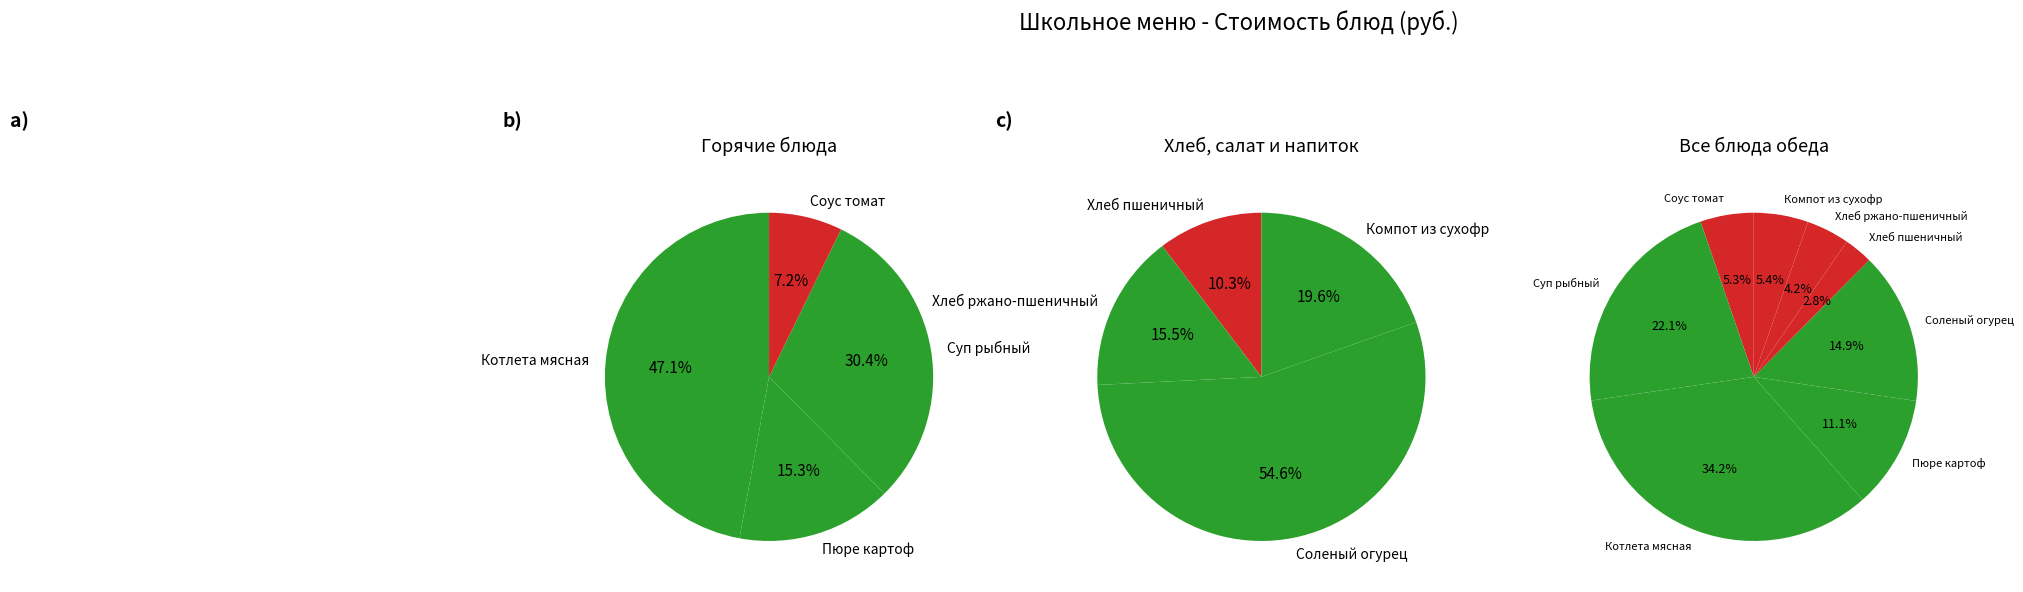

Is it true that Хлеб ржано-пшеничный is 4% of the pie?

True